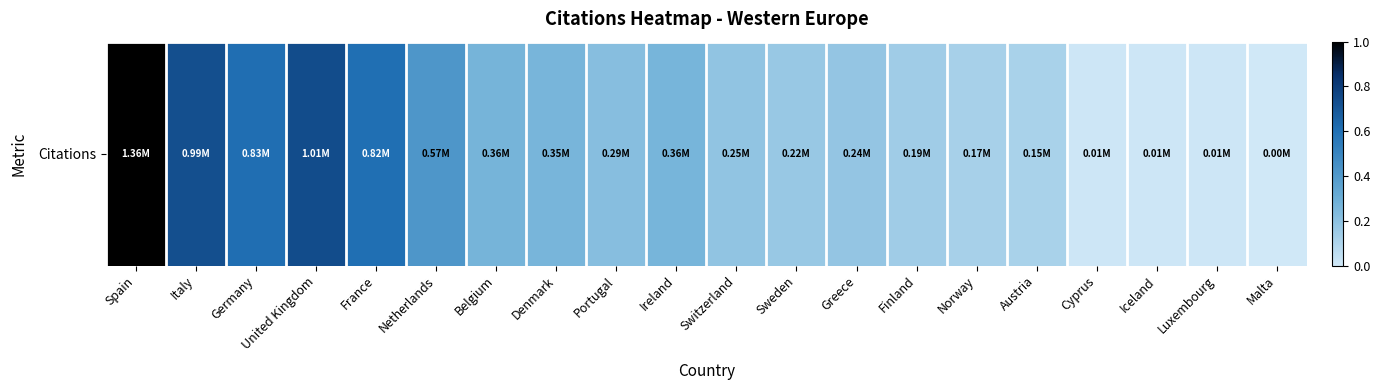

List the labels in order of value, largest first.

Spain, United Kingdom, Italy, Germany, France, Netherlands, Belgium, Ireland, Denmark, Portugal, Switzerland, Greece, Sweden, Finland, Norway, Austria, Iceland, Cyprus, Luxembourg, Malta